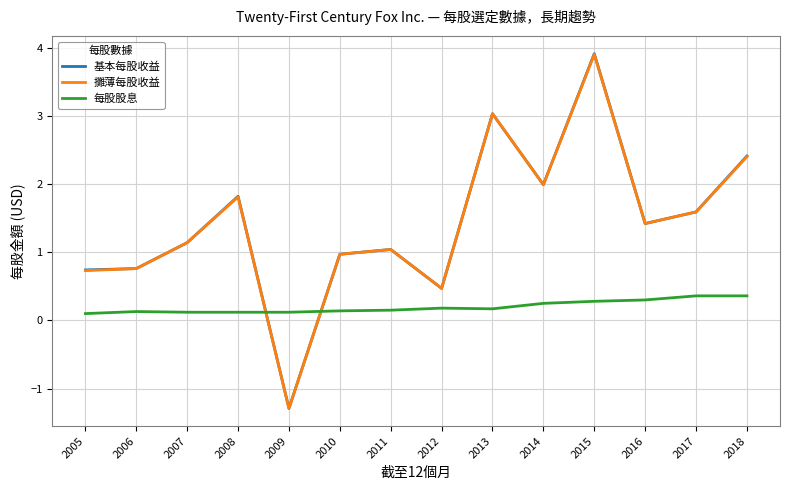

The value of 基本每股收益 at 2012 is 0.5. True or false?

True